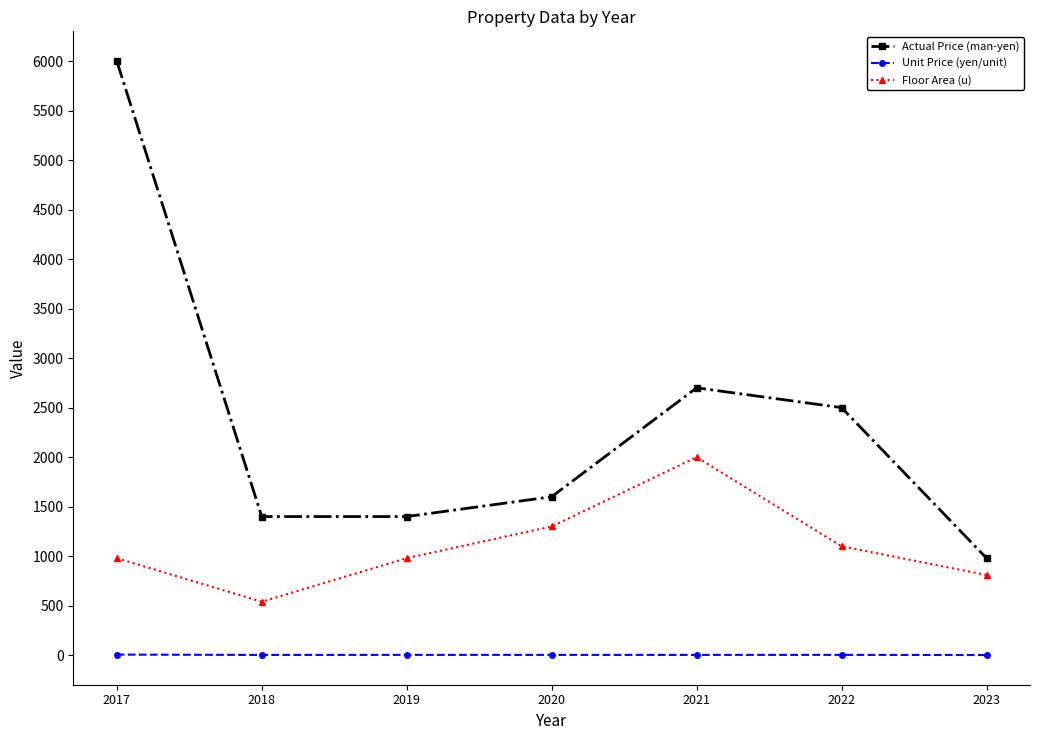

At how many categories does at least one series exceed 5573?

1